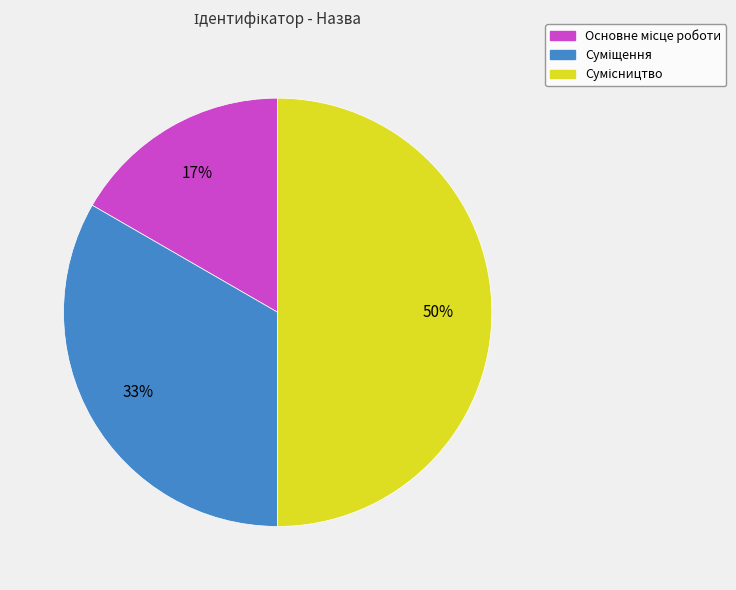

To the nearest percent, what is the average slice percentage?

33%